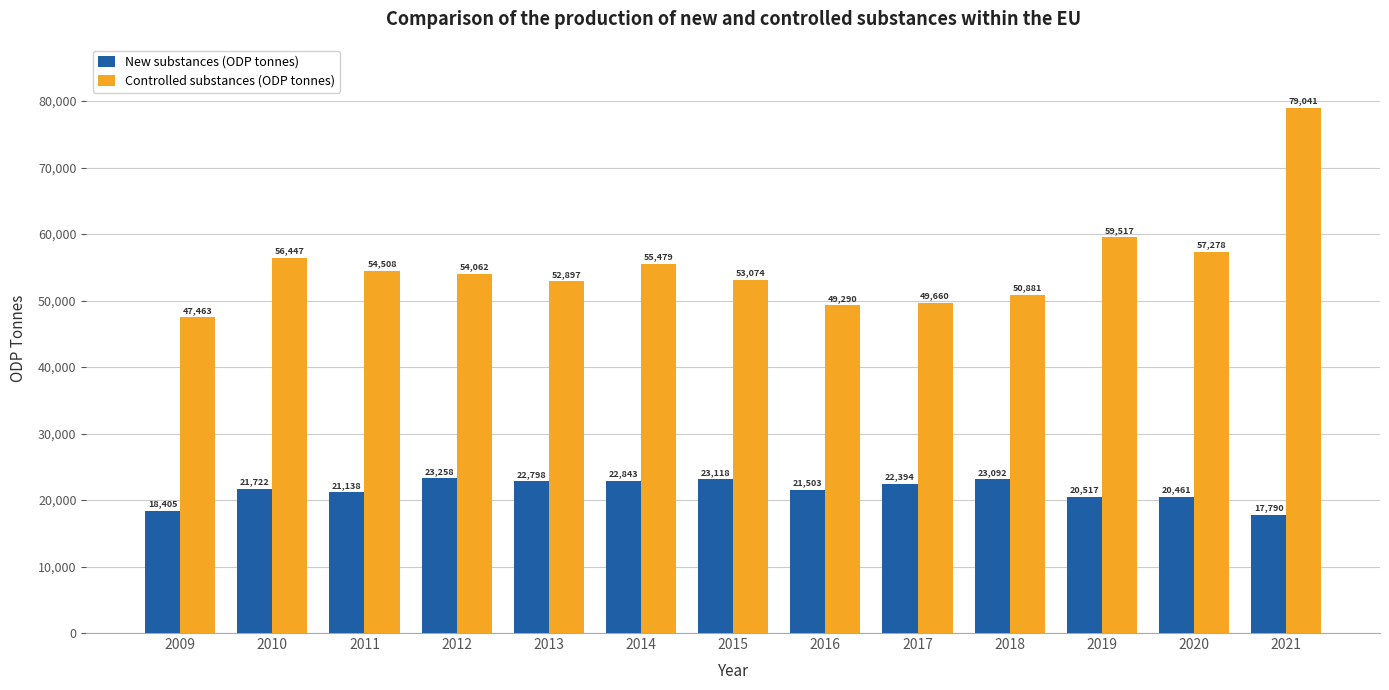

Are the bars horizontal?

No